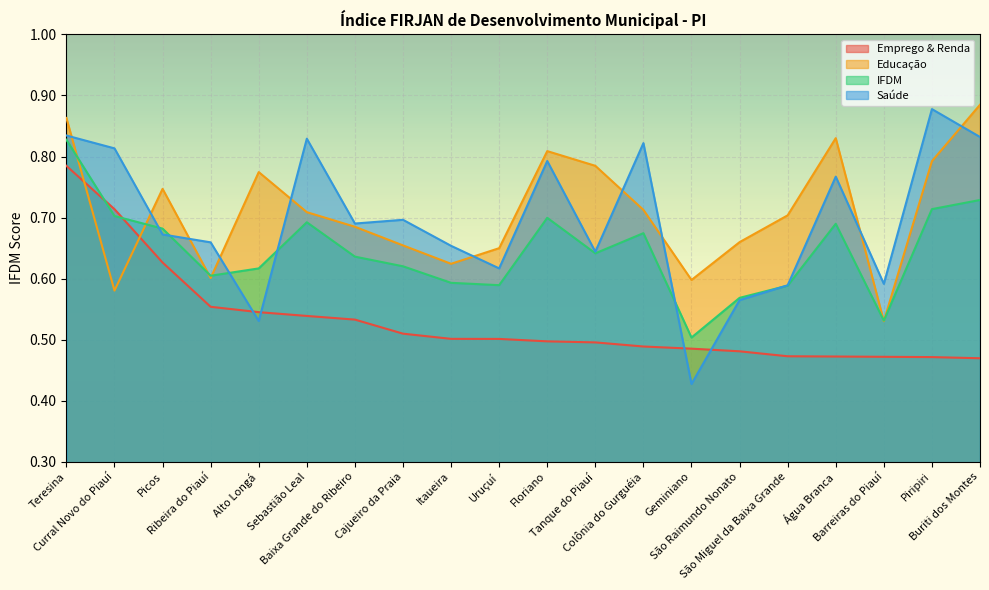

Which has a higher value, Piripiri or Colônia do Gurguéia?

Colônia do Gurguéia